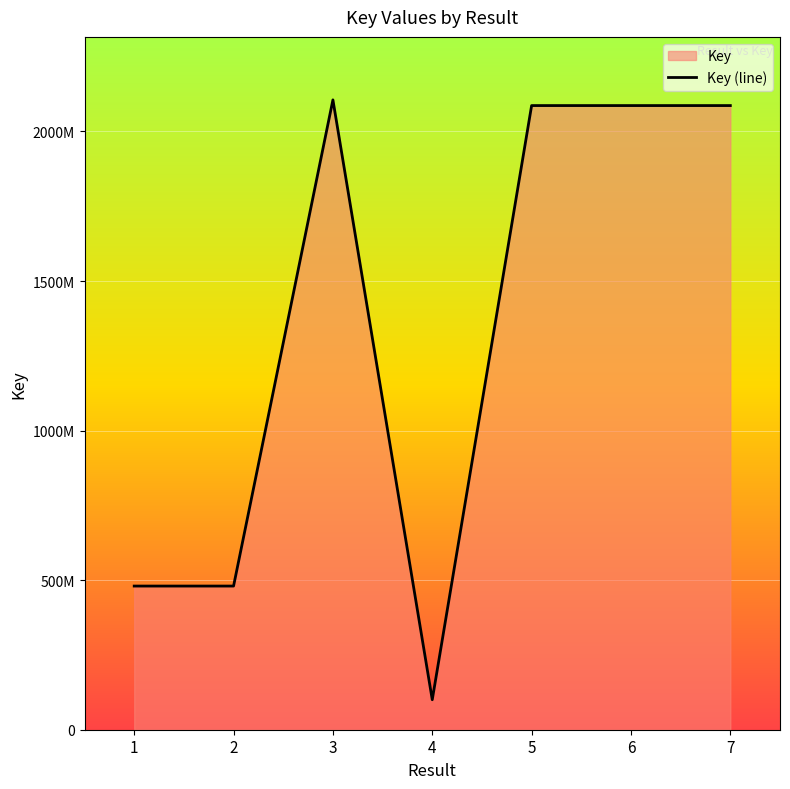

What is the minimum value shown in the chart?

100274529